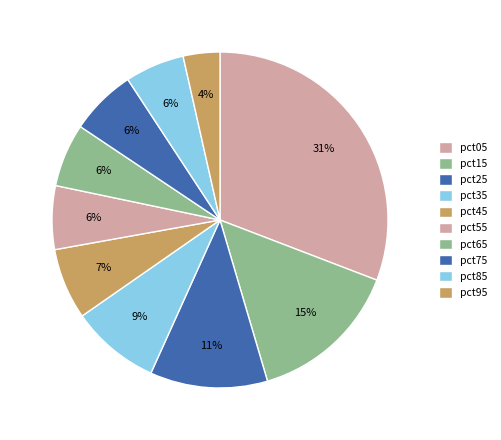

Combined, do pct45 and pct55 account for over 50%?

No